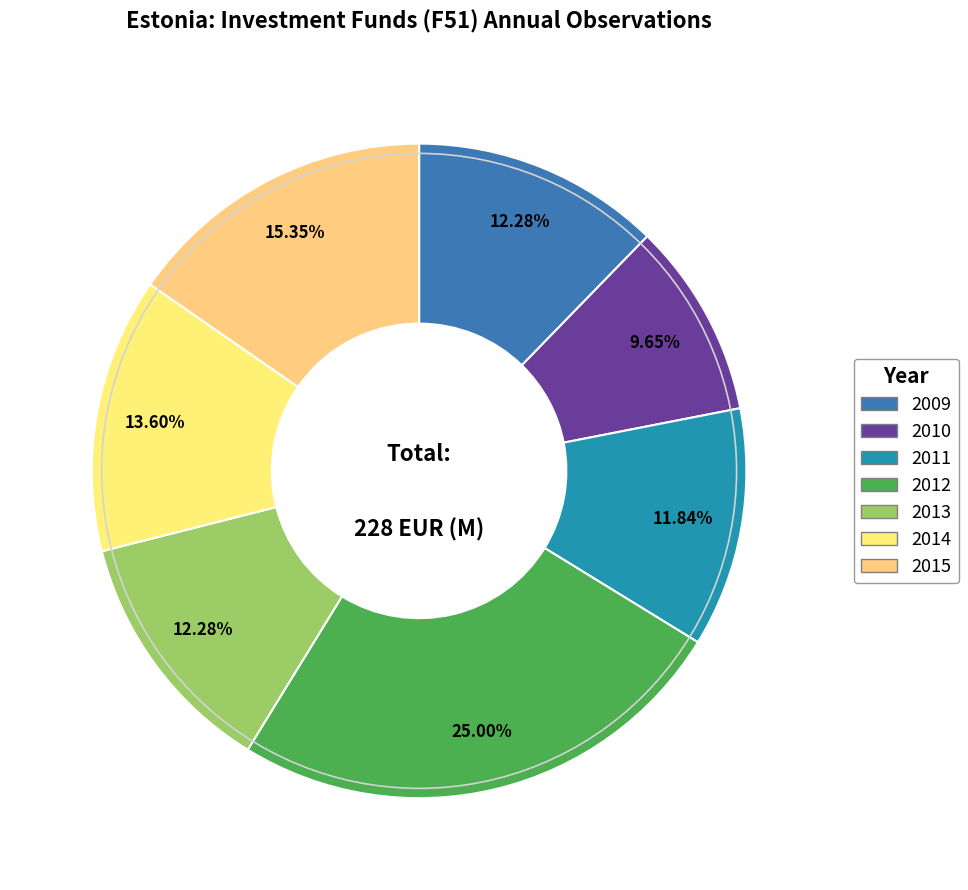

Which category has the biggest portion of the pie?

2012